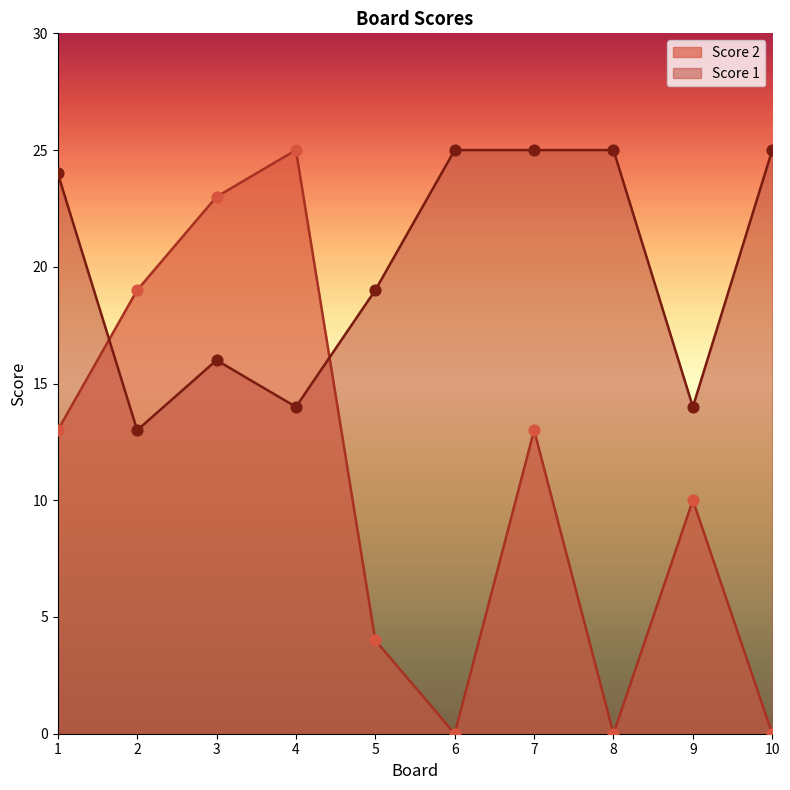

What is the total value across all series at 3?

39